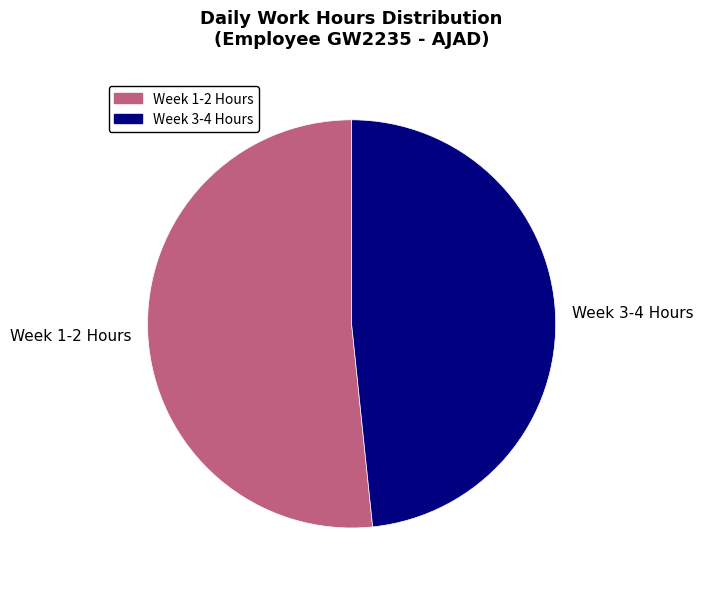

What is the smallest slice in the pie chart?

Week 3-4 Hours